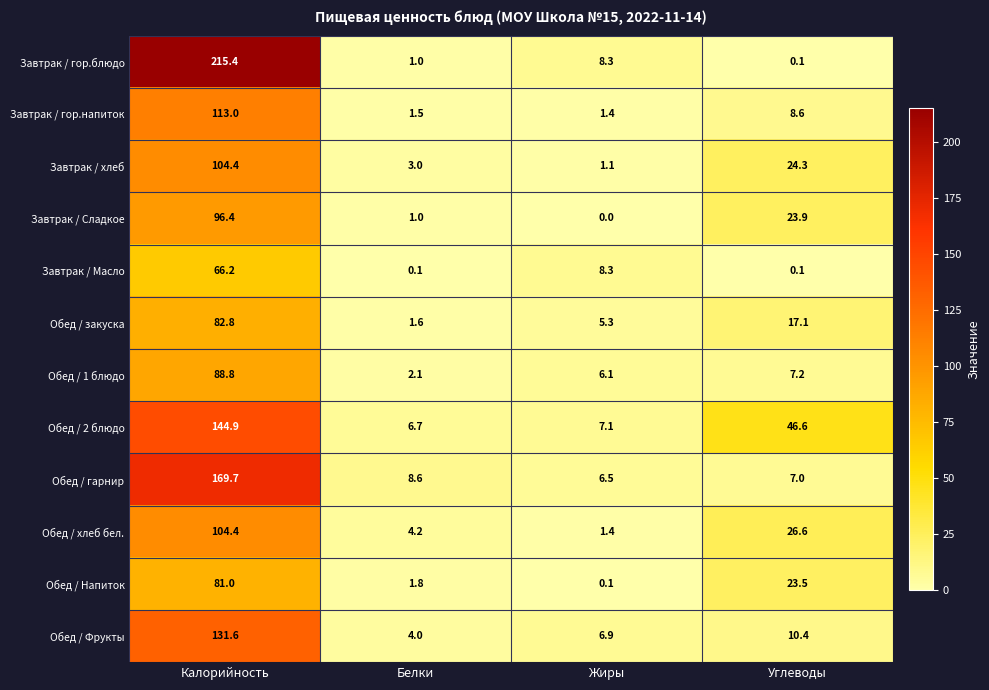

What is the difference between the highest and lowest values at Белки?

8.5